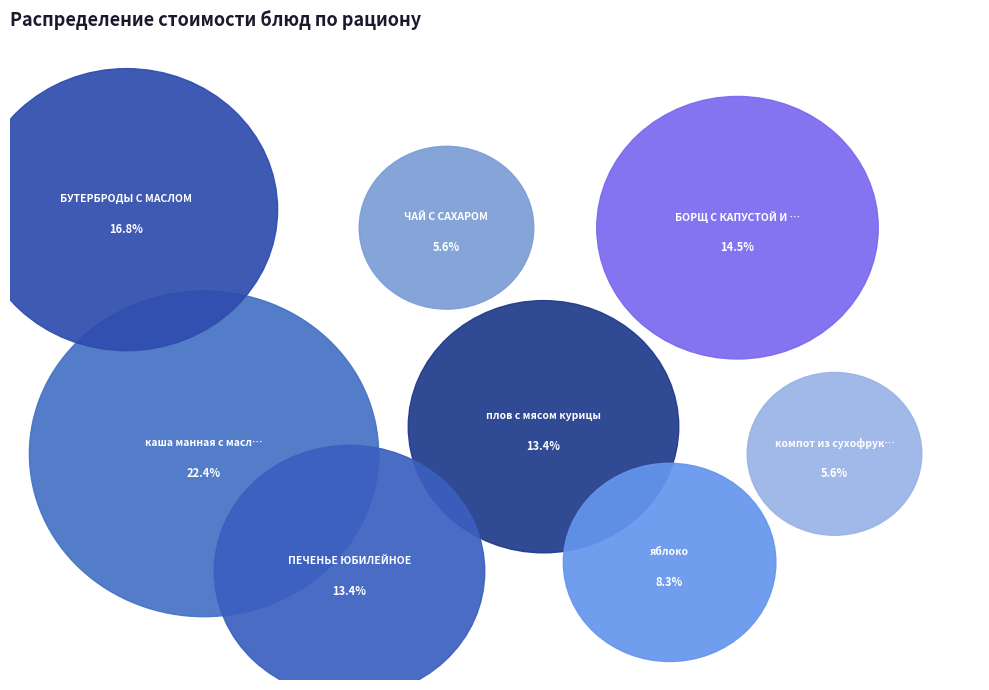

To the nearest percent, what is the combined percentage of БУТЕРБРОДЫ С МАСЛОМ and БОРЩ С КАПУСТОЙ И КАРТОФЕЛЕМ?

31%